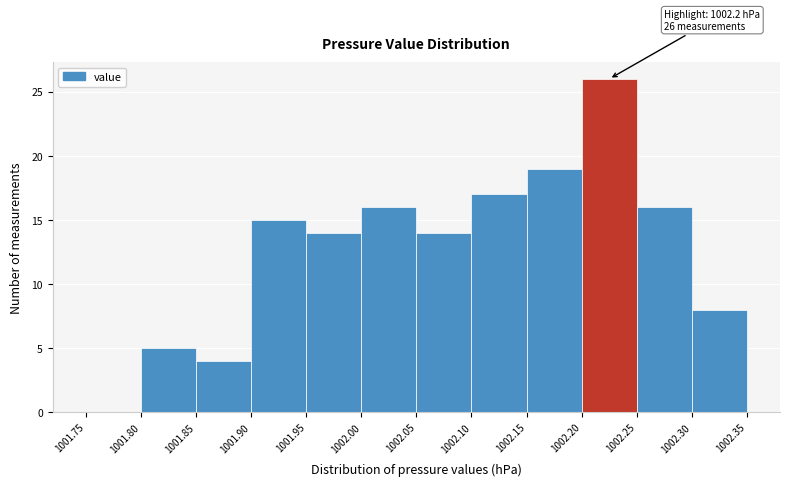

Over which range of the x-axis is the bar tallest?

1002.20 to 1002.25